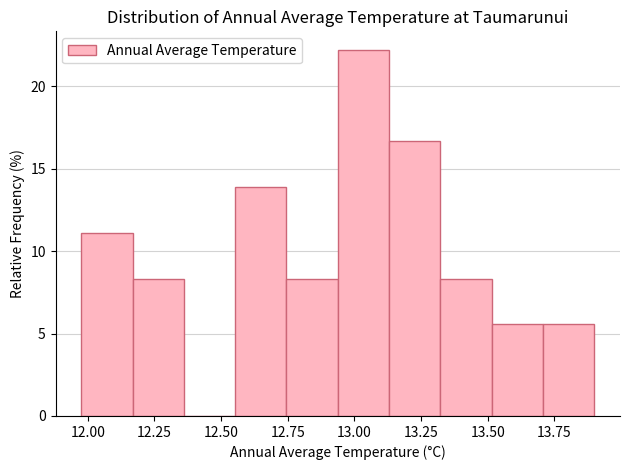

Around what value on the x-axis is the tallest bar? Give the approximate position of its centre, as read against the axis.

13.05